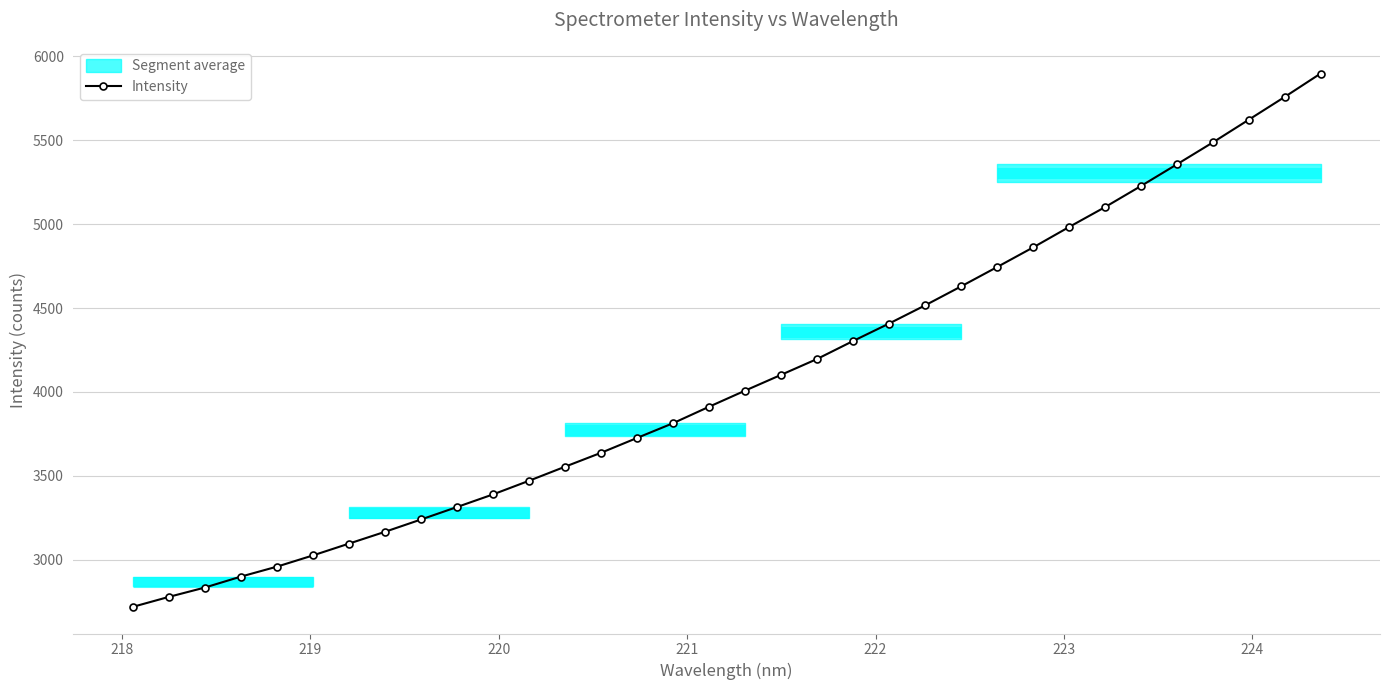

What is the minimum value shown in the chart?

2718.7